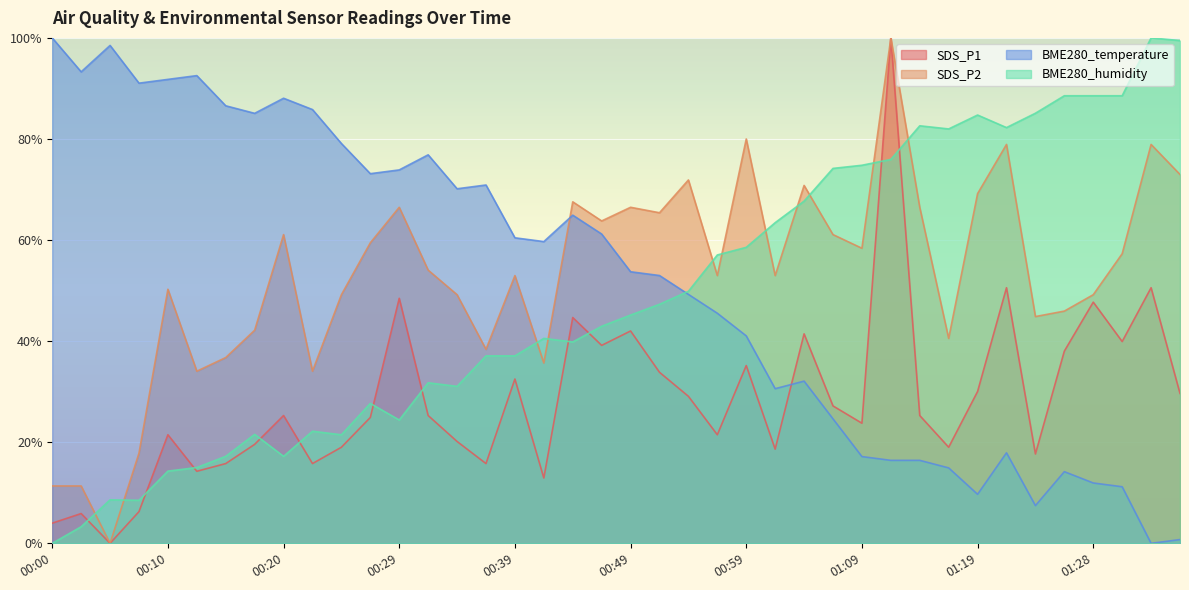

Where is the first local minimum for BME280_humidity?

00:08